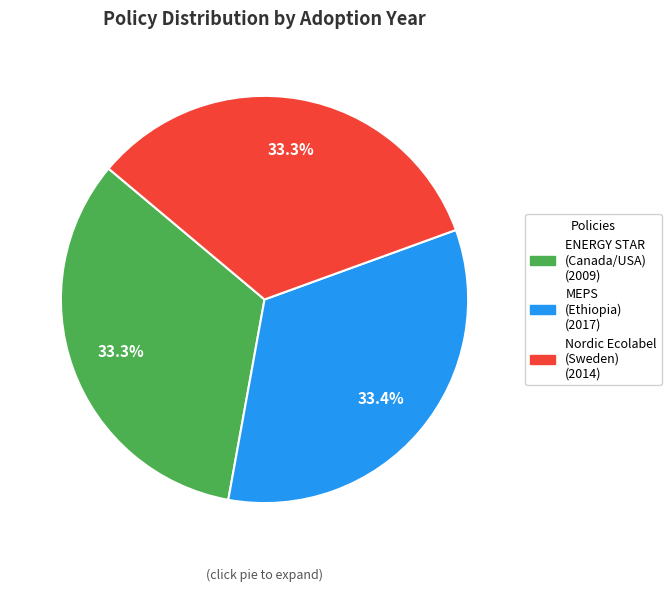

Is there any slice that represents more than half of the pie?

No